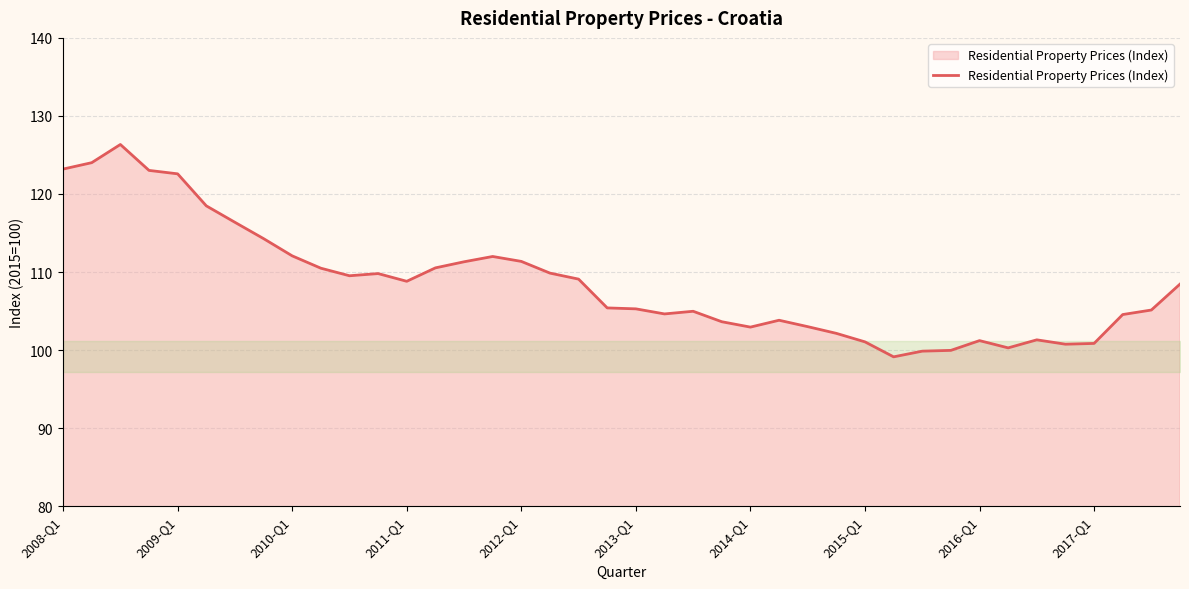

What is the difference between the maximum and minimum values?

27.2